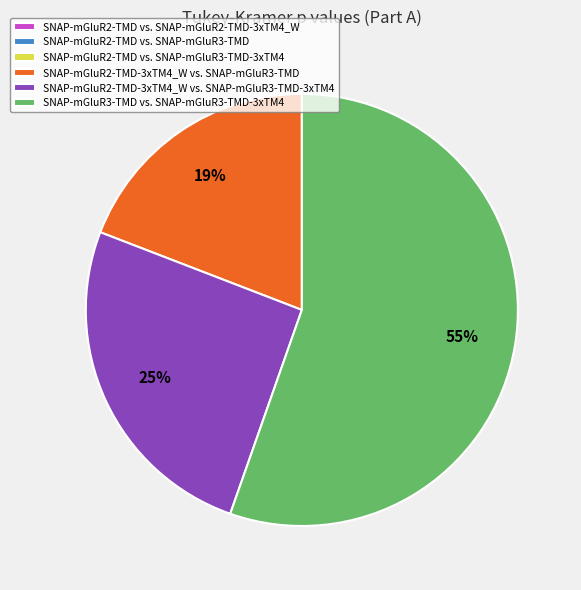

To the nearest percent, what is the average slice percentage?

17%